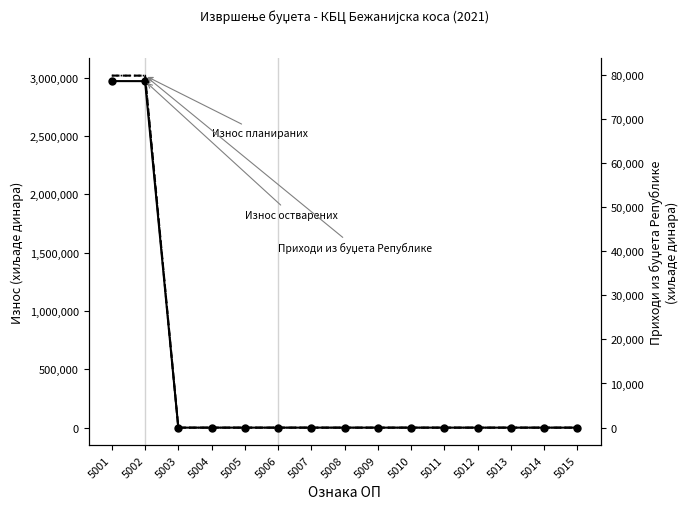

List the labels in order of Износ планираних прихода и примања value, largest first.

5001, 5002, 5003, 5004, 5005, 5006, 5007, 5008, 5009, 5010, 5011, 5012, 5013, 5014, 5015